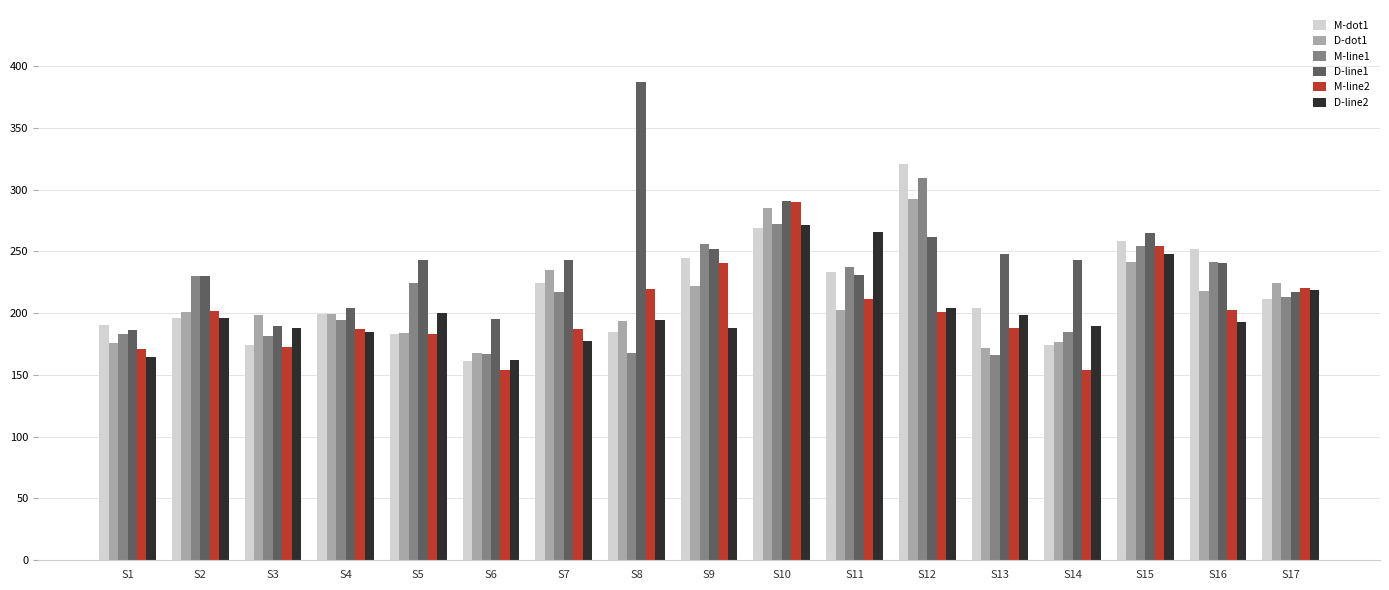

The value of M-dot1 at S6 is 161.5. True or false?

True